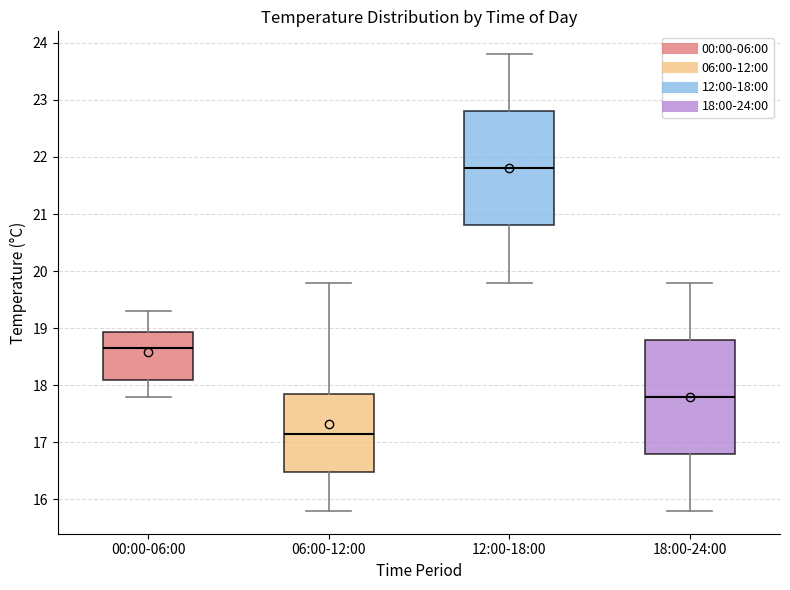

Which box has the lowest median line?

06:00-12:00